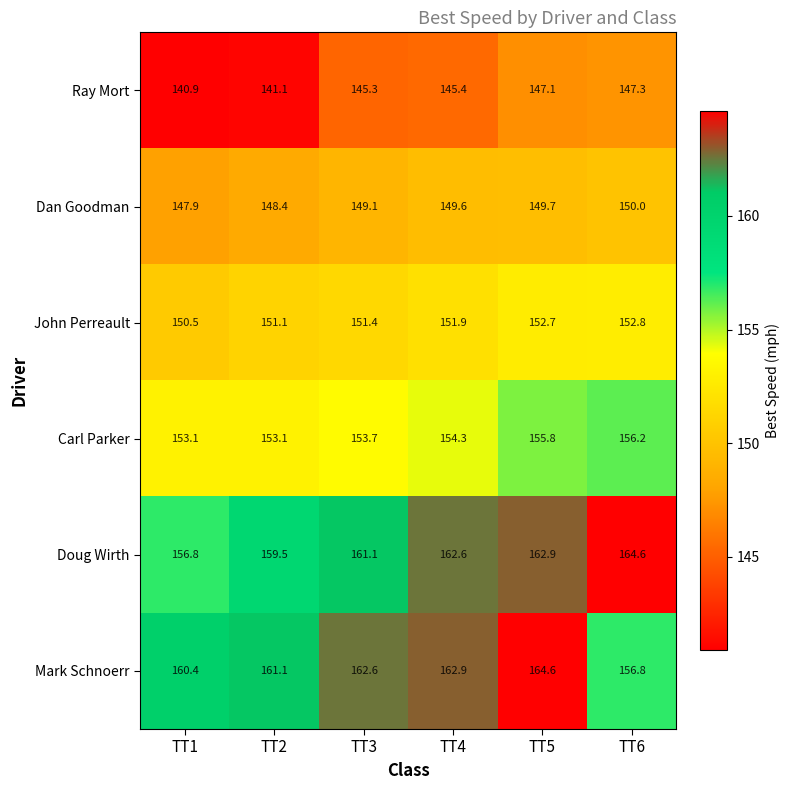

Where does the John Perreault series first go above 151?

TT2